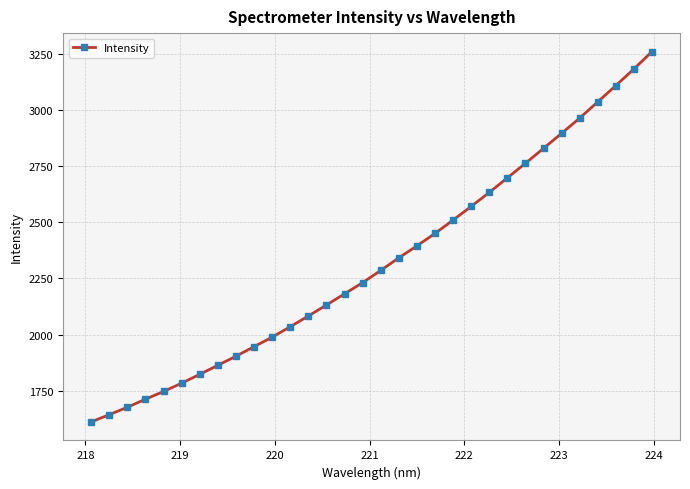

How many data points are less than 2285?

16